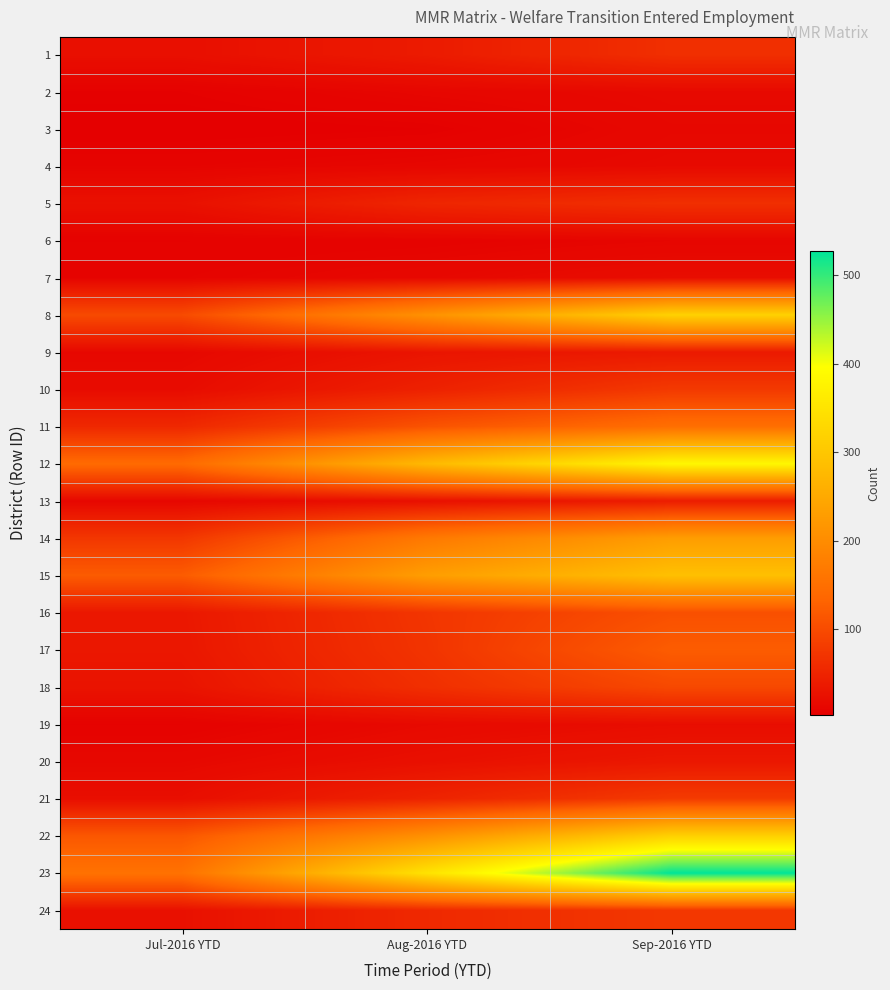

Reading left to right, transcribe all the data shown in this chart.

1: Jul-2016 YTD=23	Aug-2016 YTD=38	Sep-2016 YTD=64
2: Jul-2016 YTD=6	Aug-2016 YTD=12	Sep-2016 YTD=16
3: Jul-2016 YTD=3	Aug-2016 YTD=5	Sep-2016 YTD=14
4: Jul-2016 YTD=9	Aug-2016 YTD=12	Sep-2016 YTD=16
5: Jul-2016 YTD=25	Aug-2016 YTD=52	Sep-2016 YTD=64
6: Jul-2016 YTD=7	Aug-2016 YTD=8	Sep-2016 YTD=11
7: Jul-2016 YTD=9	Aug-2016 YTD=14	Sep-2016 YTD=21
8: Jul-2016 YTD=99	Aug-2016 YTD=209	Sep-2016 YTD=319
9: Jul-2016 YTD=14	Aug-2016 YTD=30	Sep-2016 YTD=37
10: Jul-2016 YTD=19	Aug-2016 YTD=46	Sep-2016 YTD=77
11: Jul-2016 YTD=55	Aug-2016 YTD=110	Sep-2016 YTD=150
12: Jul-2016 YTD=142	Aug-2016 YTD=277	Sep-2016 YTD=383
13: Jul-2016 YTD=13	Aug-2016 YTD=24	Sep-2016 YTD=40
14: Jul-2016 YTD=74	Aug-2016 YTD=167	Sep-2016 YTD=229
15: Jul-2016 YTD=121	Aug-2016 YTD=230	Sep-2016 YTD=289
16: Jul-2016 YTD=34	Aug-2016 YTD=72	Sep-2016 YTD=106
17: Jul-2016 YTD=33	Aug-2016 YTD=70	Sep-2016 YTD=122
18: Jul-2016 YTD=29	Aug-2016 YTD=64	Sep-2016 YTD=97
19: Jul-2016 YTD=7	Aug-2016 YTD=16	Sep-2016 YTD=21
20: Jul-2016 YTD=14	Aug-2016 YTD=24	Sep-2016 YTD=34
21: Jul-2016 YTD=22	Aug-2016 YTD=49	Sep-2016 YTD=79
22: Jul-2016 YTD=115	Aug-2016 YTD=207	Sep-2016 YTD=317
23: Jul-2016 YTD=155	Aug-2016 YTD=348	Sep-2016 YTD=527
24: Jul-2016 YTD=25	Aug-2016 YTD=56	Sep-2016 YTD=75